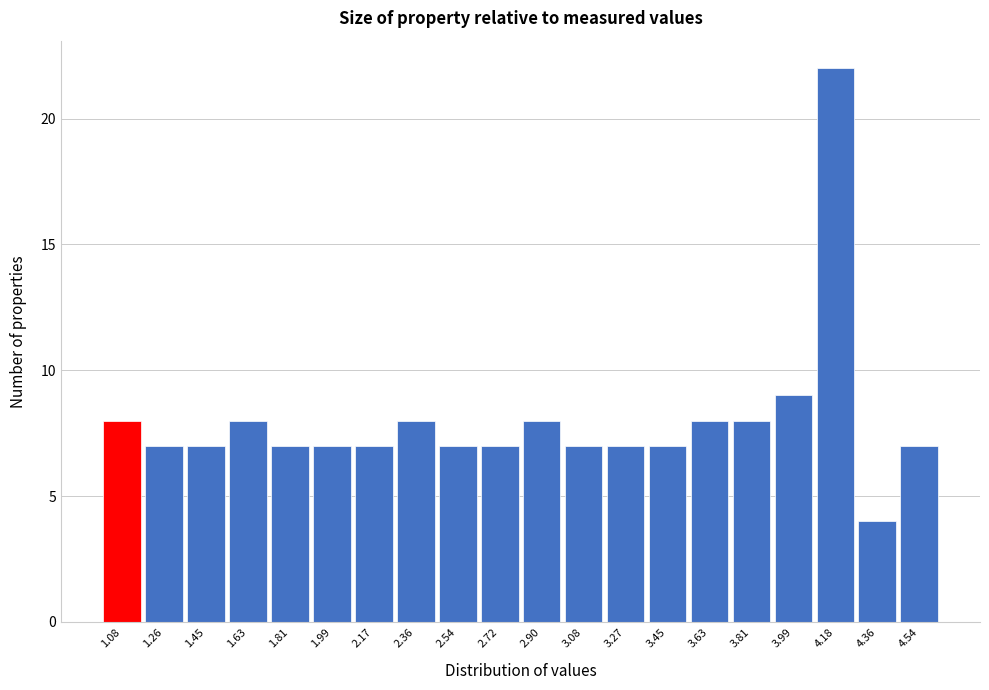

Reading left to right, list every bar in this chart as the range it spans on the x-axis followed by its height. Neither the bar edges nor the heights are printed on the chart, so give them approximately, as read against the axes.

1.000 to 1.182: 8
1.182 to 1.364: 7
1.364 to 1.546: 7
1.546 to 1.728: 8
1.728 to 1.910: 7
1.910 to 2.092: 7
2.092 to 2.274: 7
2.274 to 2.456: 8
2.456 to 2.638: 7
2.638 to 2.820: 7
2.820 to 3.002: 8
3.002 to 3.184: 7
3.184 to 3.366: 7
3.366 to 3.548: 7
3.548 to 3.730: 8
3.730 to 3.912: 8
3.912 to 4.094: 9
4.094 to 4.276: 22
4.276 to 4.458: 4
4.458 to 4.640: 7